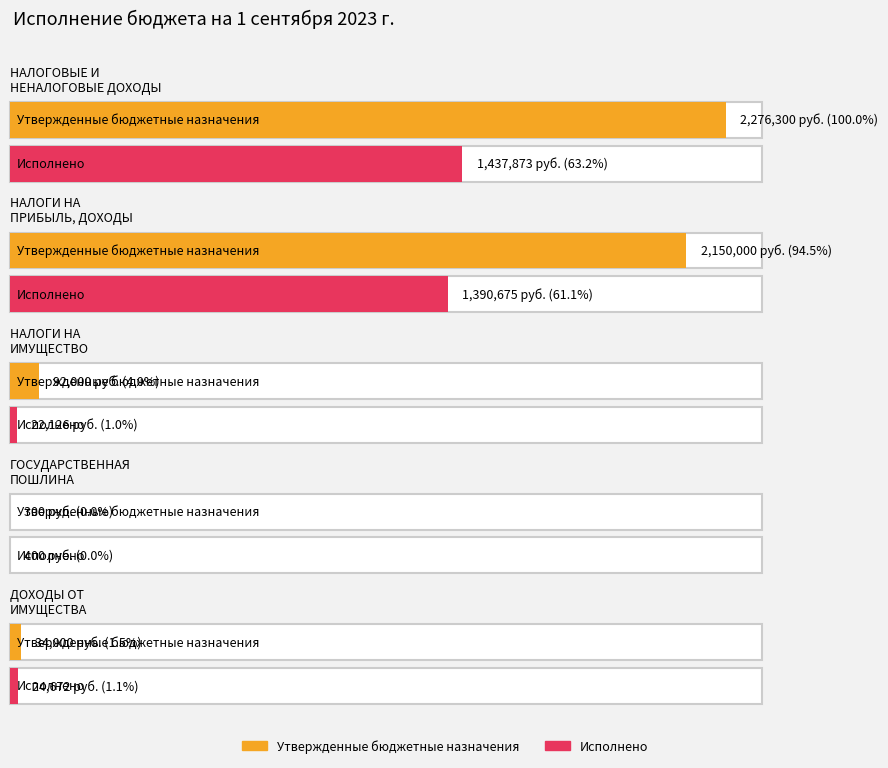

List the series in order of their overall mean, lowest first.

Исполнено, Утвержденные бюджетные назначения